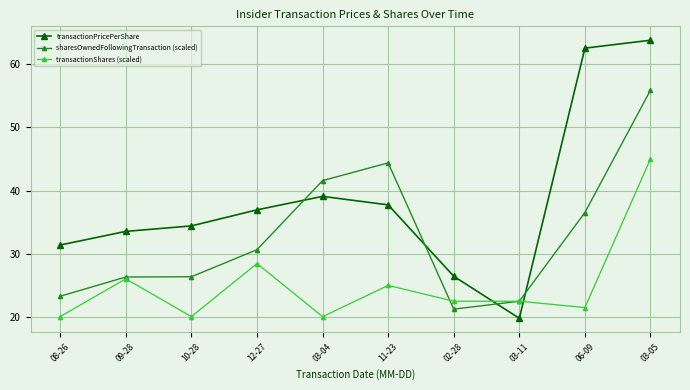

True or false: transactionShares (scaled) and transactionPricePerShare cross at least once.

True